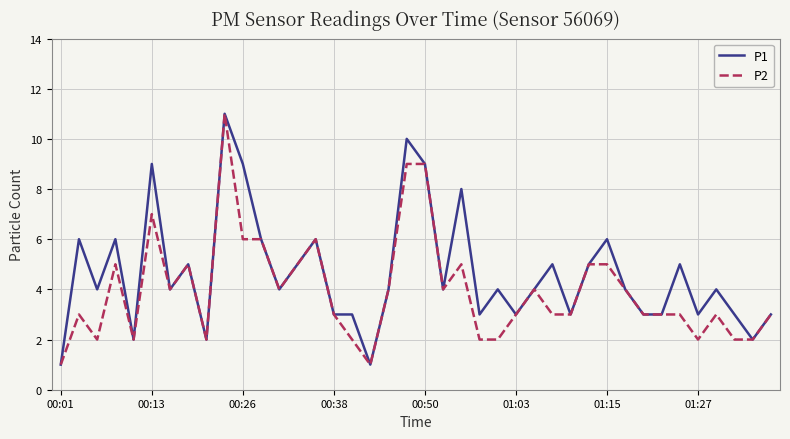

Which series has the largest total across all categories?

P1